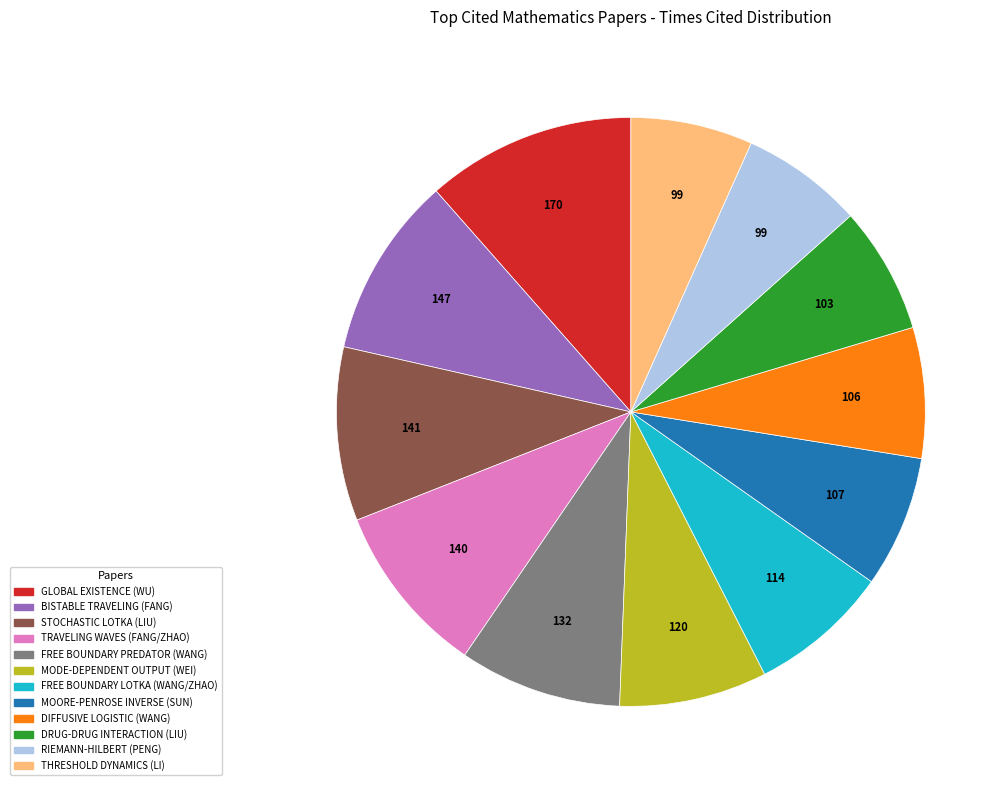

Is it true that FREE BOUNDARY PREDATOR (WANG) is 9% of the pie?

True